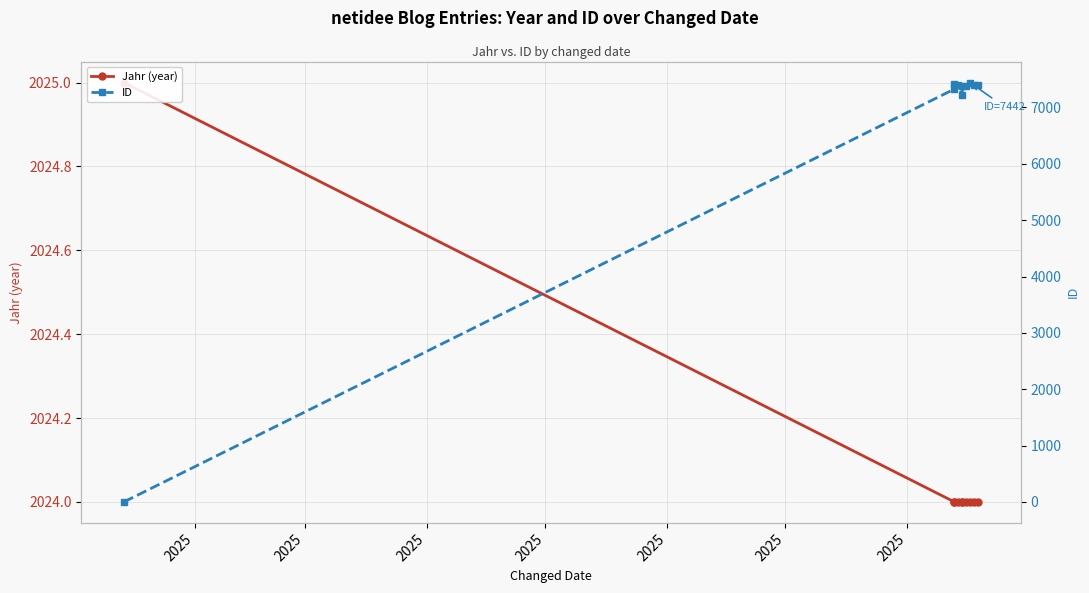

What is the lowest value of the Jahr (year) series?

2024